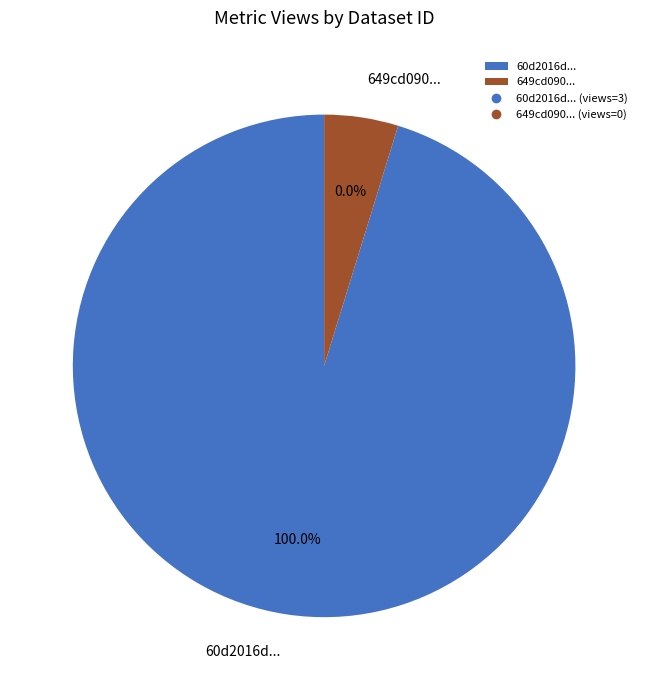

What is the total percentage of 649cd090078190ea952176f0 and 60d2016d0781901de863324e?

100.0%